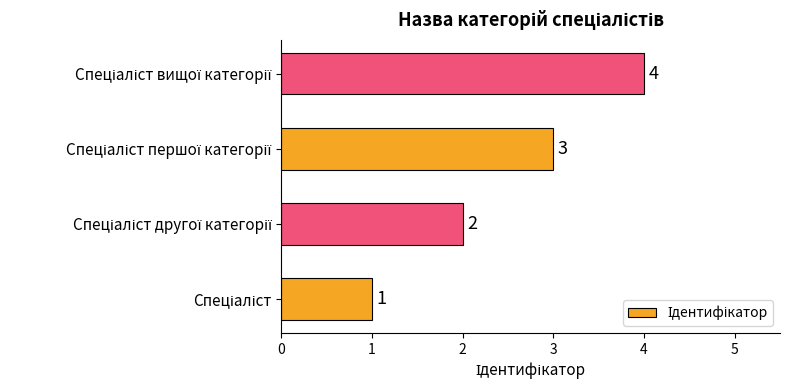

What is the maximum value shown in the chart?

4